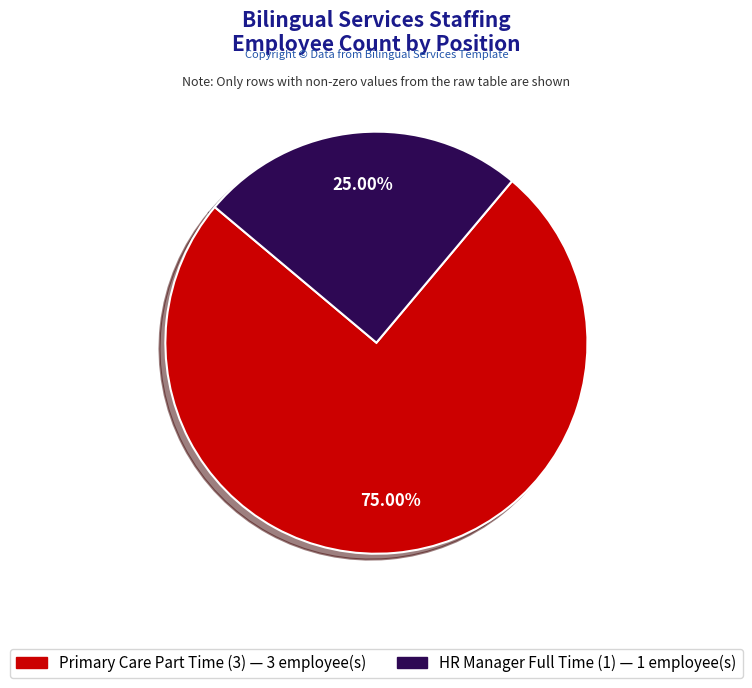

Is there a majority slice in this chart?

Yes